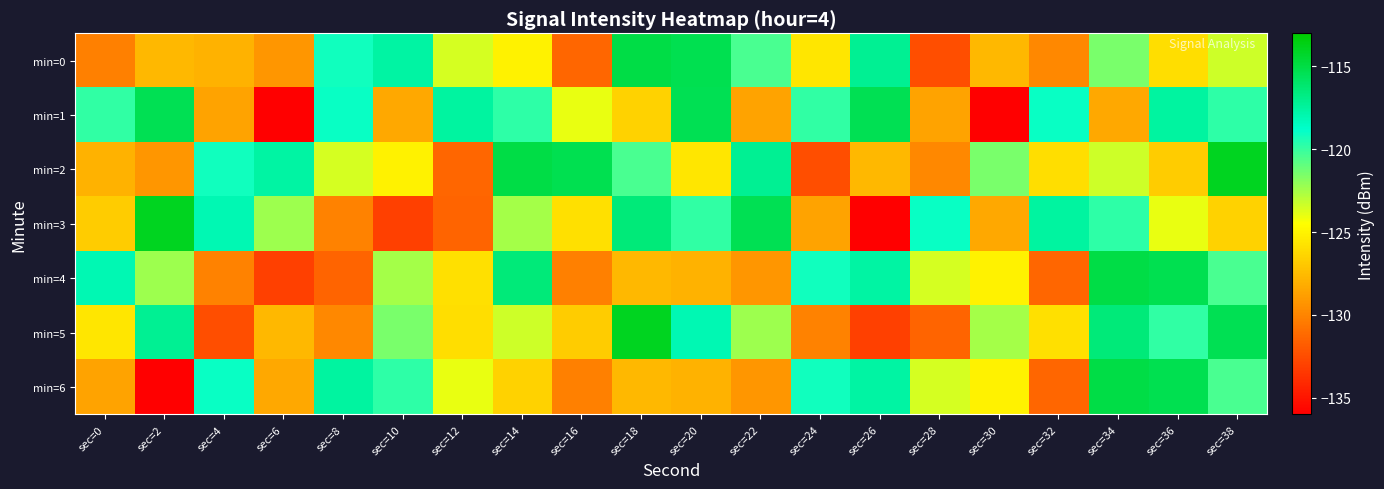

Reading left to right, extract all data points from this chart.

min=0: sec=0=-130.2	sec=2=-127.7	sec=4=-127.9	sec=6=-129.2	sec=8=-119.2	sec=10=-117.7	sec=12=-123.6	sec=14=-125.1	sec=16=-131.4	sec=18=-115.0	sec=20=-115.3	sec=22=-120.4	sec=24=-125.6	sec=26=-117.2	sec=28=-132.5	sec=30=-127.7	sec=32=-129.9	sec=34=-121.5	sec=36=-125.9	sec=38=-123.3
min=1: sec=0=-119.9	sec=2=-115.4	sec=4=-128.6	sec=6=-136.0	sec=8=-119.0	sec=10=-128.4	sec=12=-117.6	sec=14=-119.8	sec=16=-124.0	sec=18=-126.5	sec=20=-115.4	sec=22=-128.6	sec=24=-119.9	sec=26=-115.4	sec=28=-128.6	sec=30=-136.0	sec=32=-119.0	sec=34=-128.4	sec=36=-117.6	sec=38=-119.8
min=2: sec=0=-127.9	sec=2=-129.2	sec=4=-119.2	sec=6=-117.7	sec=8=-123.6	sec=10=-125.1	sec=12=-131.4	sec=14=-115.0	sec=16=-115.3	sec=18=-120.4	sec=20=-125.6	sec=22=-117.2	sec=24=-132.5	sec=26=-127.7	sec=28=-129.9	sec=30=-121.5	sec=32=-125.9	sec=34=-123.3	sec=36=-126.8	sec=38=-114.0
min=3: sec=0=-126.8	sec=2=-114.0	sec=4=-118.1	sec=6=-122.3	sec=8=-130.1	sec=10=-133.1	sec=12=-131.5	sec=14=-122.5	sec=16=-125.9	sec=18=-116.5	sec=20=-119.9	sec=22=-115.4	sec=24=-128.6	sec=26=-136.0	sec=28=-119.0	sec=30=-128.4	sec=32=-117.6	sec=34=-119.8	sec=36=-124.0	sec=38=-126.5
min=4: sec=0=-118.1	sec=2=-122.3	sec=4=-130.1	sec=6=-133.1	sec=8=-131.5	sec=10=-122.5	sec=12=-125.9	sec=14=-116.5	sec=16=-130.2	sec=18=-127.7	sec=20=-127.9	sec=22=-129.2	sec=24=-119.2	sec=26=-117.7	sec=28=-123.6	sec=30=-125.1	sec=32=-131.4	sec=34=-115.0	sec=36=-115.3	sec=38=-120.4
min=5: sec=0=-125.6	sec=2=-117.2	sec=4=-132.5	sec=6=-127.7	sec=8=-129.9	sec=10=-121.5	sec=12=-125.9	sec=14=-123.3	sec=16=-126.8	sec=18=-114.0	sec=20=-118.1	sec=22=-122.3	sec=24=-130.1	sec=26=-133.1	sec=28=-131.5	sec=30=-122.5	sec=32=-125.9	sec=34=-116.5	sec=36=-119.9	sec=38=-115.4
min=6: sec=0=-128.6	sec=2=-136.0	sec=4=-119.0	sec=6=-128.4	sec=8=-117.6	sec=10=-119.8	sec=12=-124.0	sec=14=-126.5	sec=16=-130.2	sec=18=-127.7	sec=20=-127.9	sec=22=-129.2	sec=24=-119.2	sec=26=-117.7	sec=28=-123.6	sec=30=-125.1	sec=32=-131.4	sec=34=-115.0	sec=36=-115.3	sec=38=-120.4